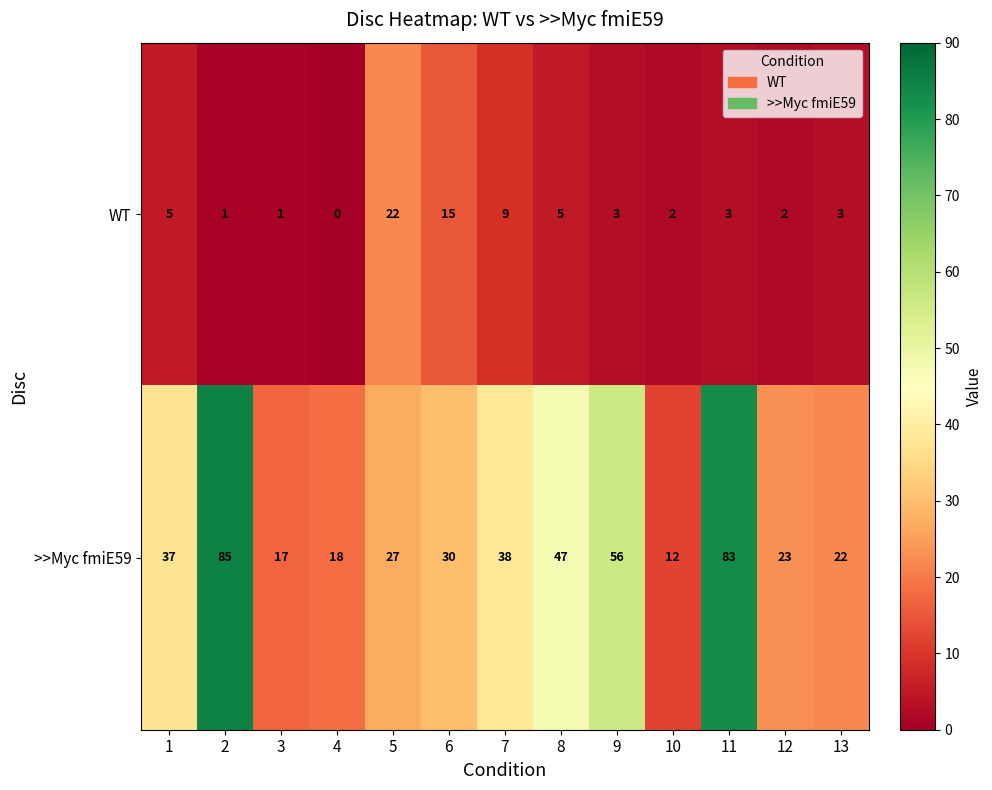

Rank the series by their maximum value, from lowest to highest.

WT, >>Myc fmiE59